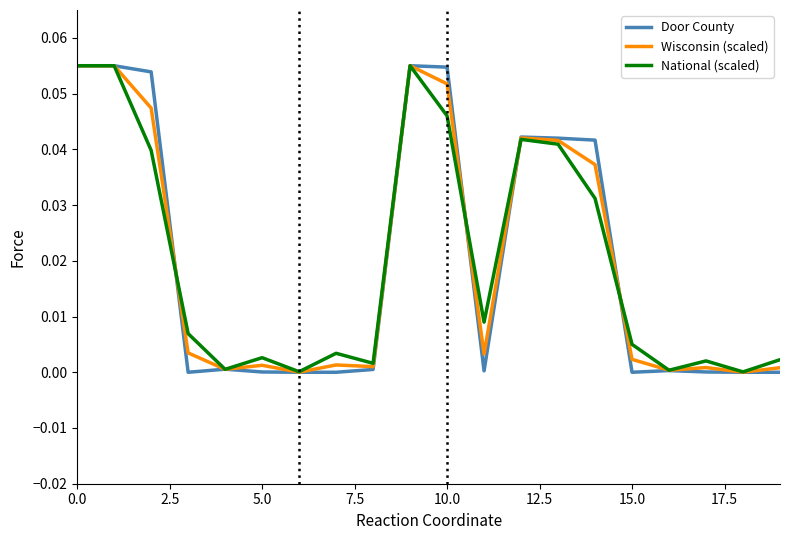

Which series has the largest range (max minus min)?

Door County